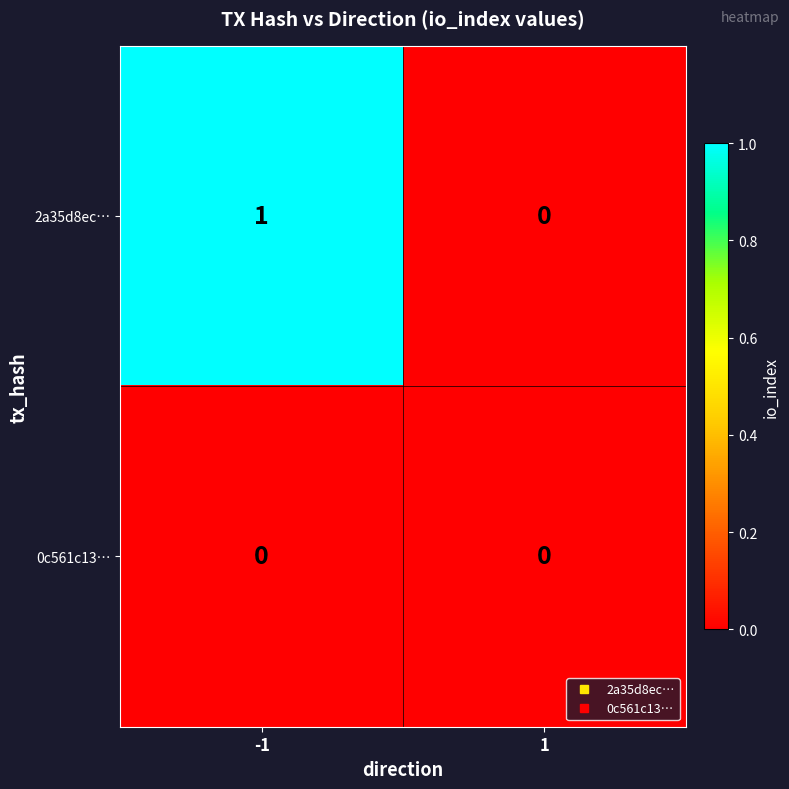

List the labels in order of 2a35d8ec… value, largest first.

-1, 1